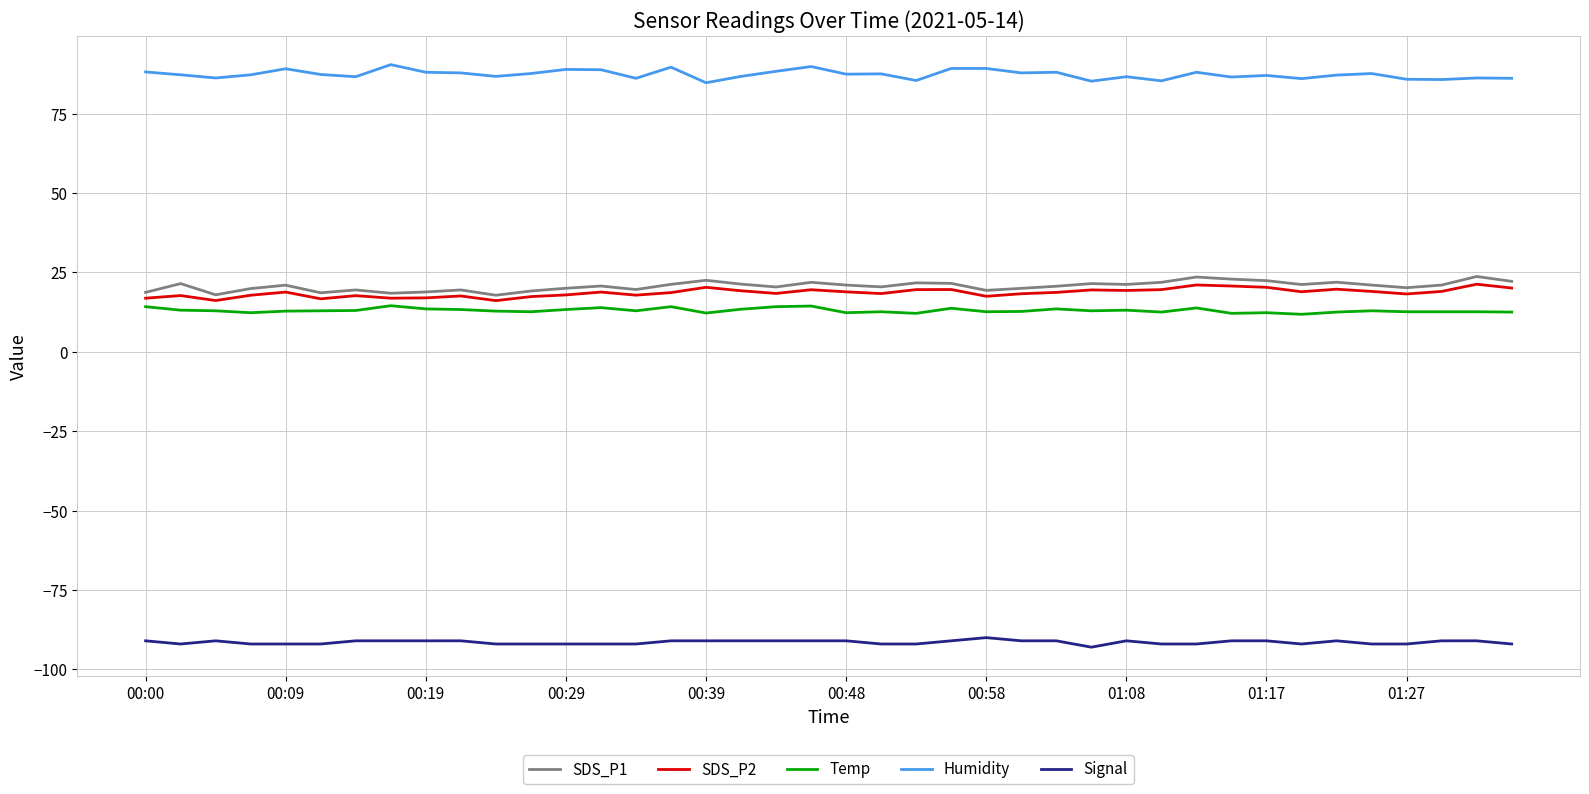

What is the minimum value for Signal?

-93.0